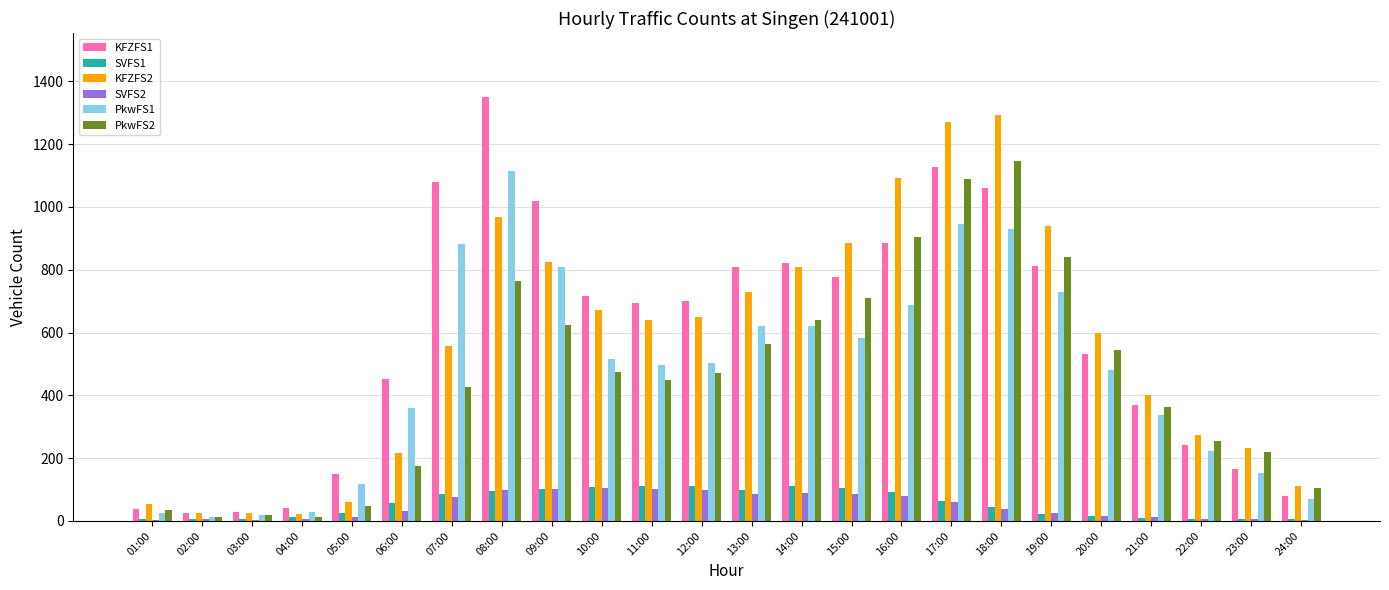

Which label corresponds to the largest value in the chart?

08:00